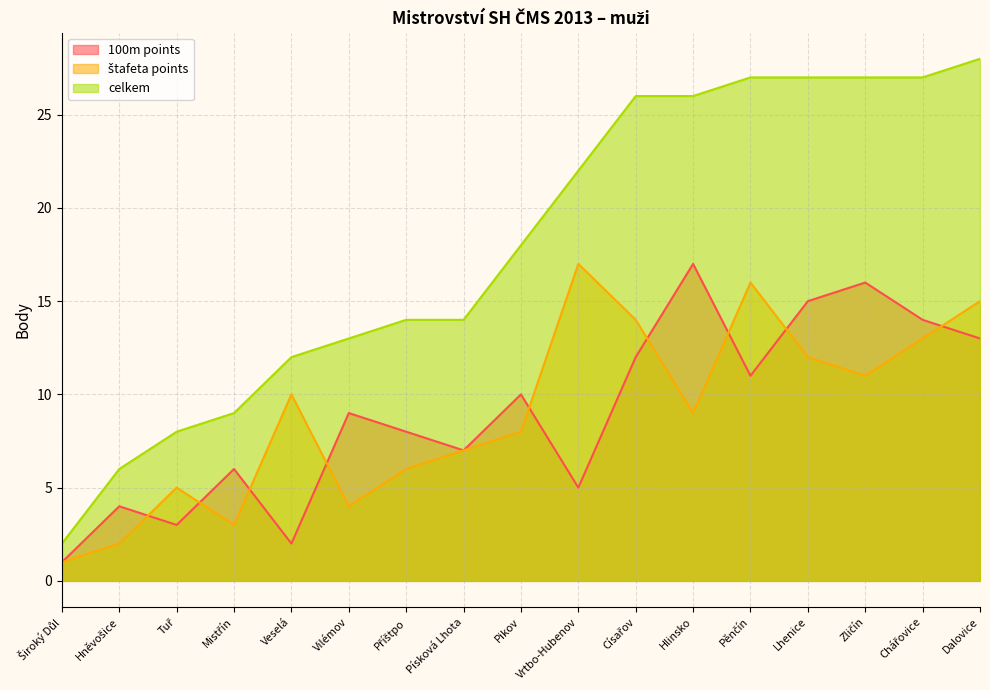

Is the value of celkem at Vilémov greater than the value of 100m points at Dalovice?

No